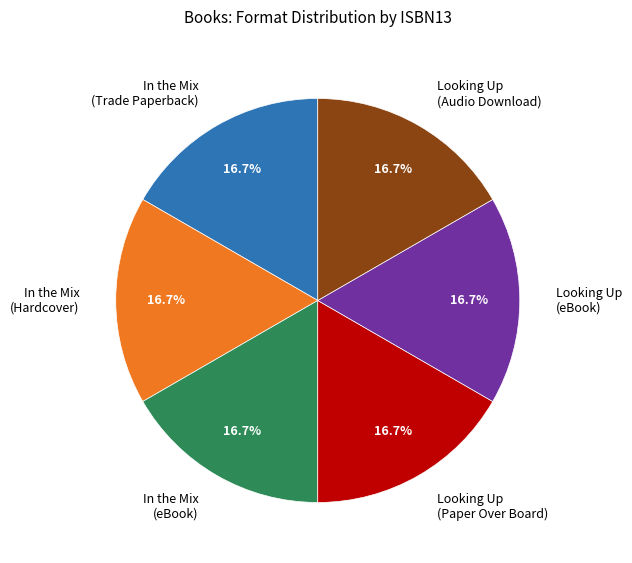

How many slices are in this pie chart?

6